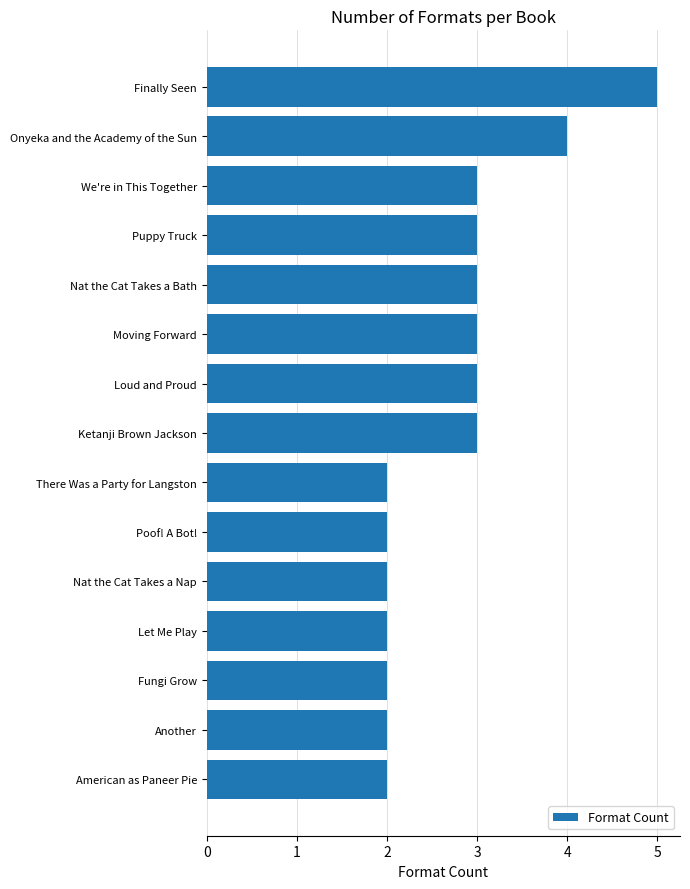

What is the difference between the maximum and minimum values?

3